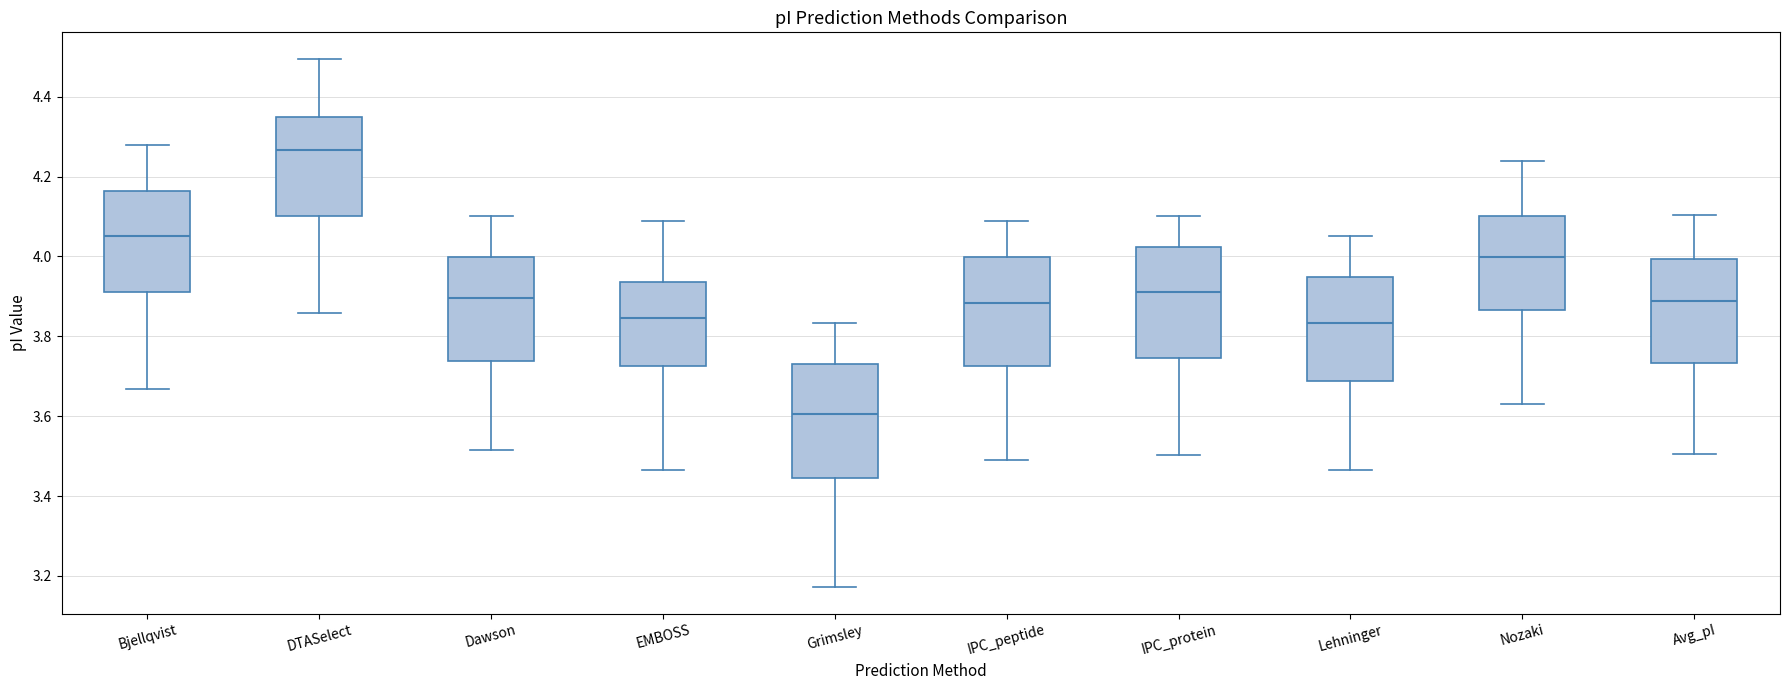

Reading left to right, transcribe this box plot: for each box, give where its median line is, the range the box spans, and where its two whiskers end, as read against the y-axis. The values are not printed on the chart, so give them approximately, as read against the axis.

Bjellqvist: median 4.06, box 3.92 to 4.16, whiskers 3.66 to 4.28
DTASelect: median 4.26, box 4.10 to 4.34, whiskers 3.86 to 4.50
Dawson: median 3.90, box 3.74 to 4.00, whiskers 3.52 to 4.10
EMBOSS: median 3.84, box 3.72 to 3.94, whiskers 3.46 to 4.08
Grimsley: median 3.60, box 3.44 to 3.74, whiskers 3.18 to 3.84
IPC_peptide: median 3.88, box 3.72 to 4.00, whiskers 3.50 to 4.08
IPC_protein: median 3.92, box 3.74 to 4.02, whiskers 3.50 to 4.10
Lehninger: median 3.84, box 3.68 to 3.94, whiskers 3.46 to 4.06
Nozaki: median 4.00, box 3.86 to 4.10, whiskers 3.64 to 4.24
Avg_pI: median 3.88, box 3.74 to 4.00, whiskers 3.50 to 4.10